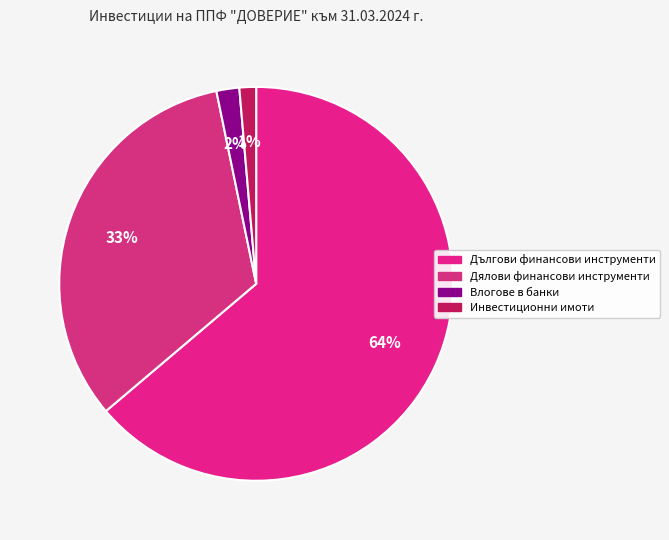

To the nearest percent, what is the difference between the largest and smallest slice percentages?

62%